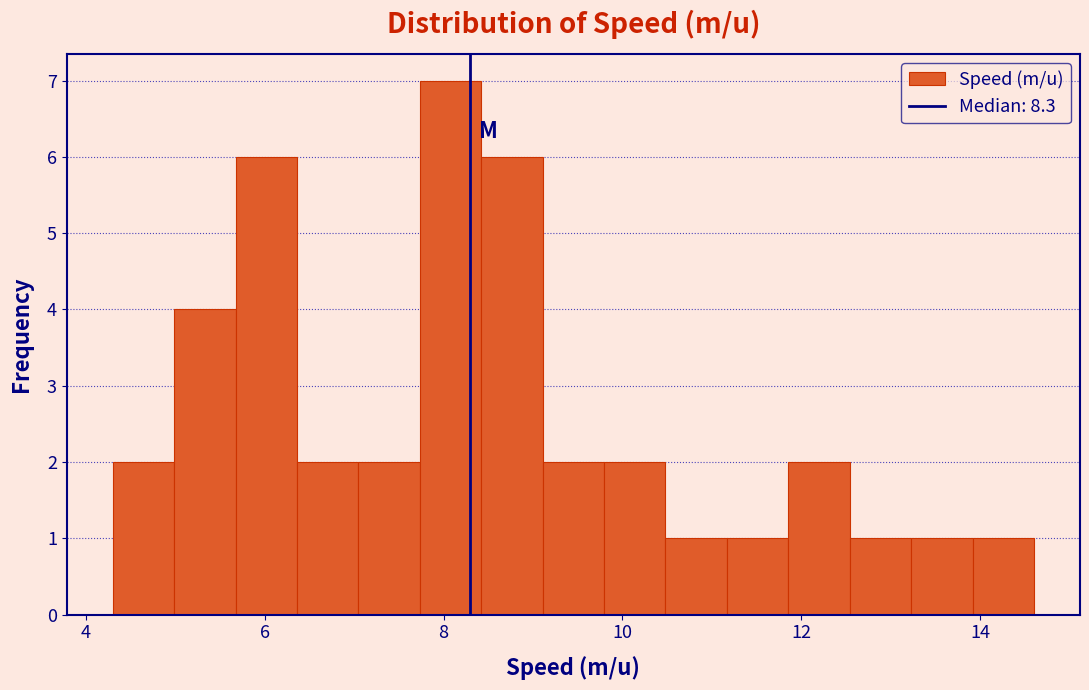

Read against the x-axis, roughly where is the centre of the tallest bar?

8.0